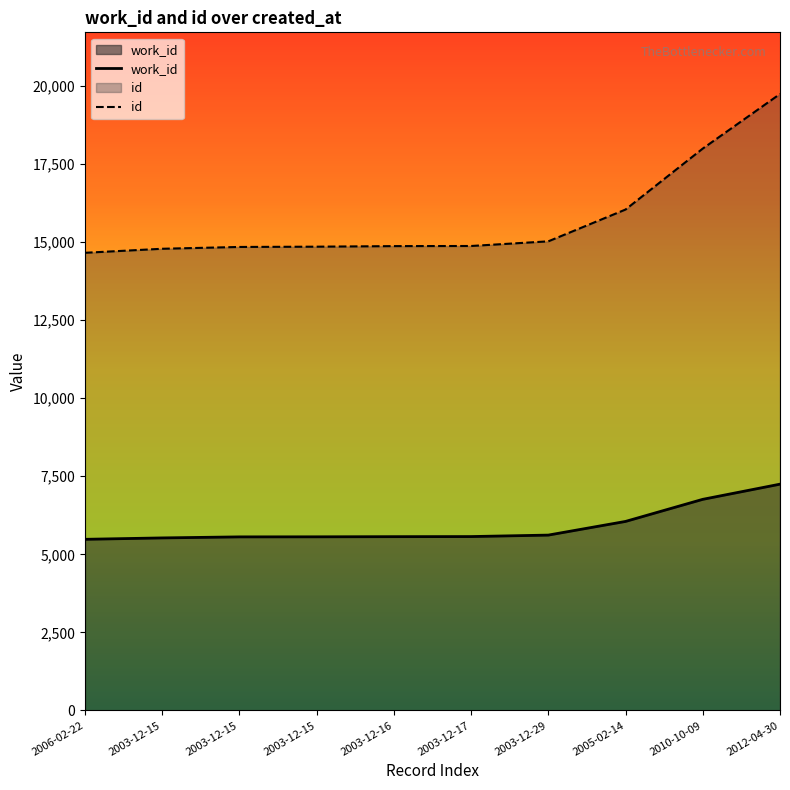

True or false: work_id and id intersect in this chart.

False